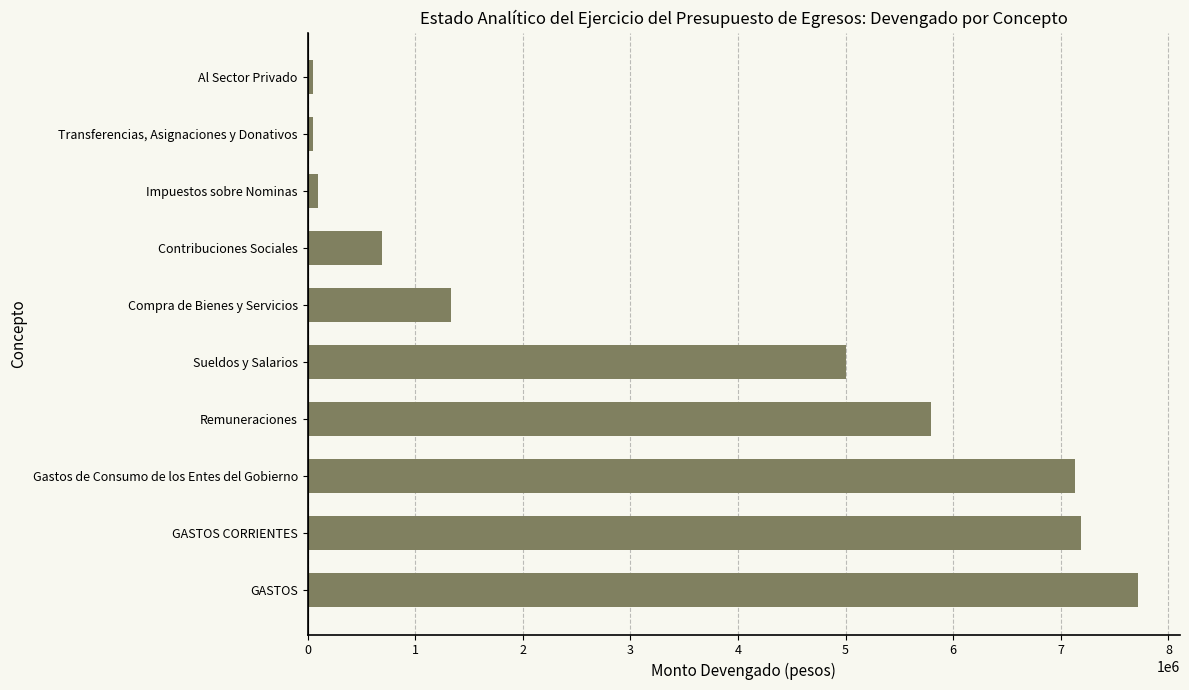

Does the chart contain any negative values?

No